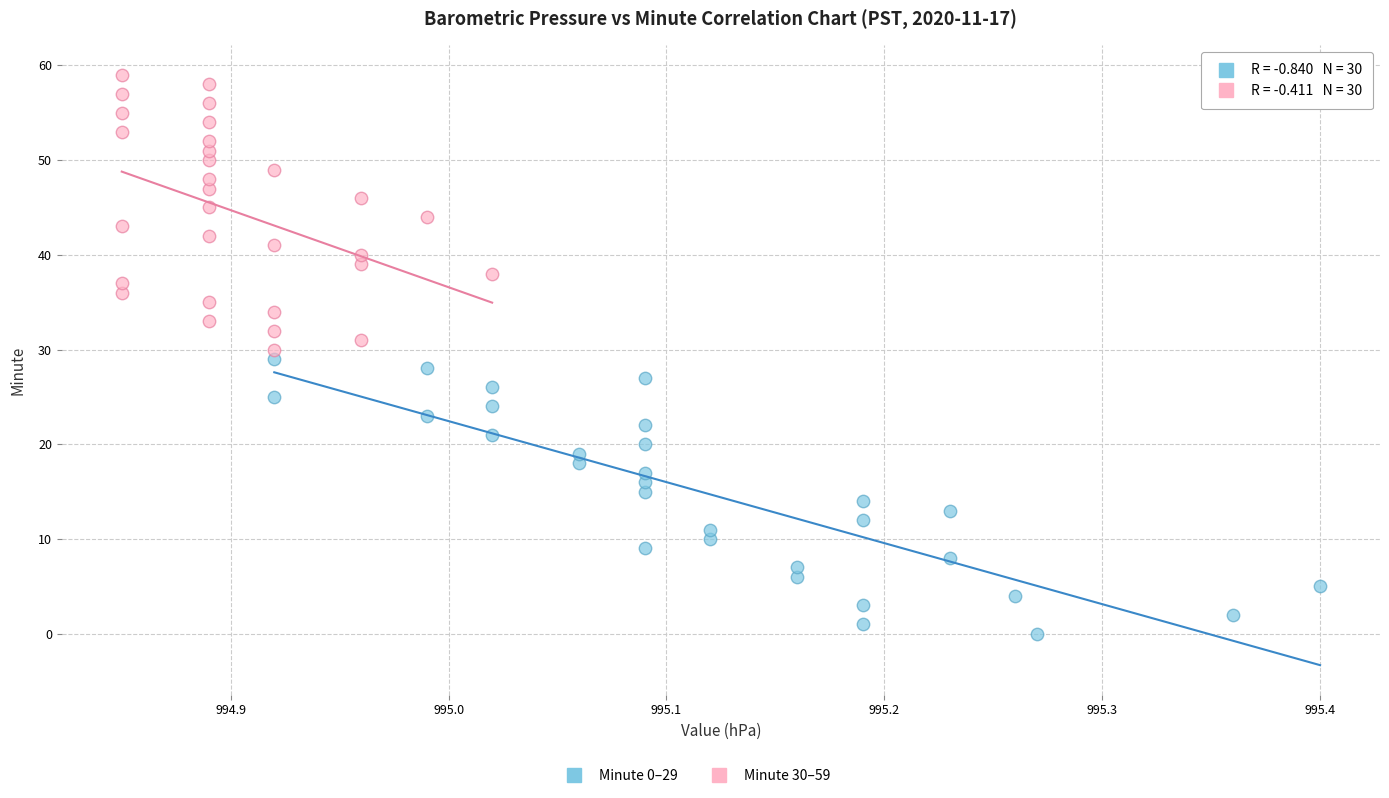

Which series reaches the maximum Y coordinate?

Minute 30–59